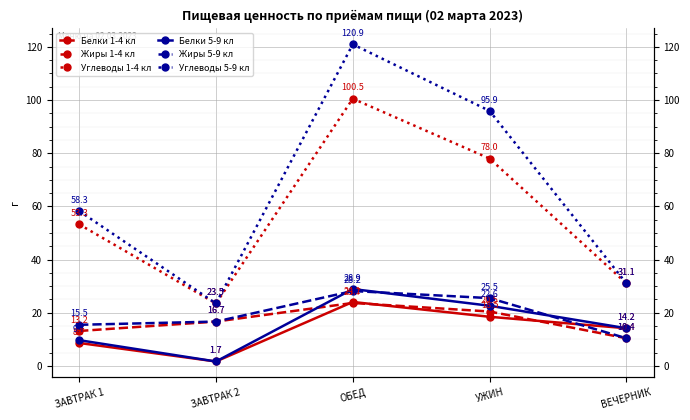

Reading right to left, what are all the values shown in this chart?

Белки 1-4 кл: ВЕЧЕРНИК=14.2	УЖИН=18.5	ОБЕД=24.1	ЗАВТРАК 2=1.7	ЗАВТРАК 1=8.7
Жиры 1-4 кл: ВЕЧЕРНИК=10.4	УЖИН=20.5	ОБЕД=23.7	ЗАВТРАК 2=16.7	ЗАВТРАК 1=13.2
Углеводы 1-4 кл: ВЕЧЕРНИК=31.1	УЖИН=78.0	ОБЕД=100.5	ЗАВТРАК 2=23.5	ЗАВТРАК 1=53.3
Белки 5-9 кл: ВЕЧЕРНИК=14.2	УЖИН=22.6	ОБЕД=28.9	ЗАВТРАК 2=1.7	ЗАВТРАК 1=9.7
Жиры 5-9 кл: ВЕЧЕРНИК=10.4	УЖИН=25.5	ОБЕД=28.2	ЗАВТРАК 2=16.7	ЗАВТРАК 1=15.5
Углеводы 5-9 кл: ВЕЧЕРНИК=31.1	УЖИН=95.9	ОБЕД=120.9	ЗАВТРАК 2=23.5	ЗАВТРАК 1=58.3